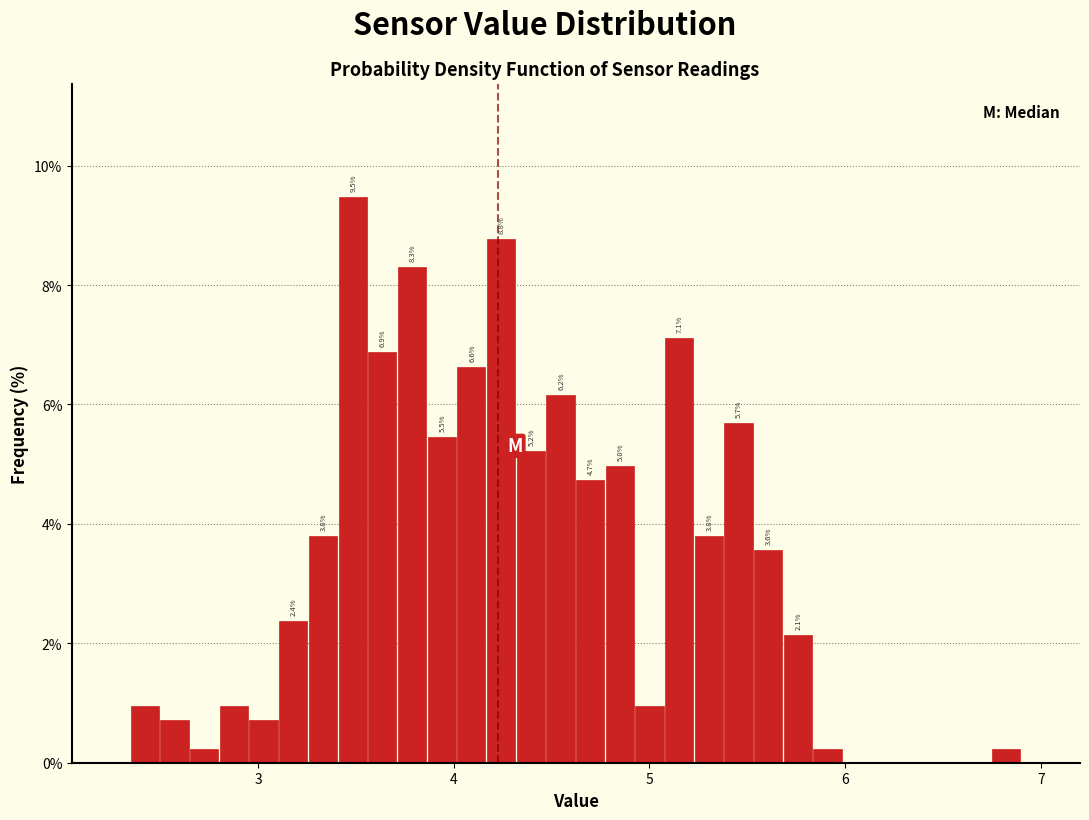

Around what value on the x-axis is the tallest bar? Give the approximate position of its centre, as read against the axis.

3.5